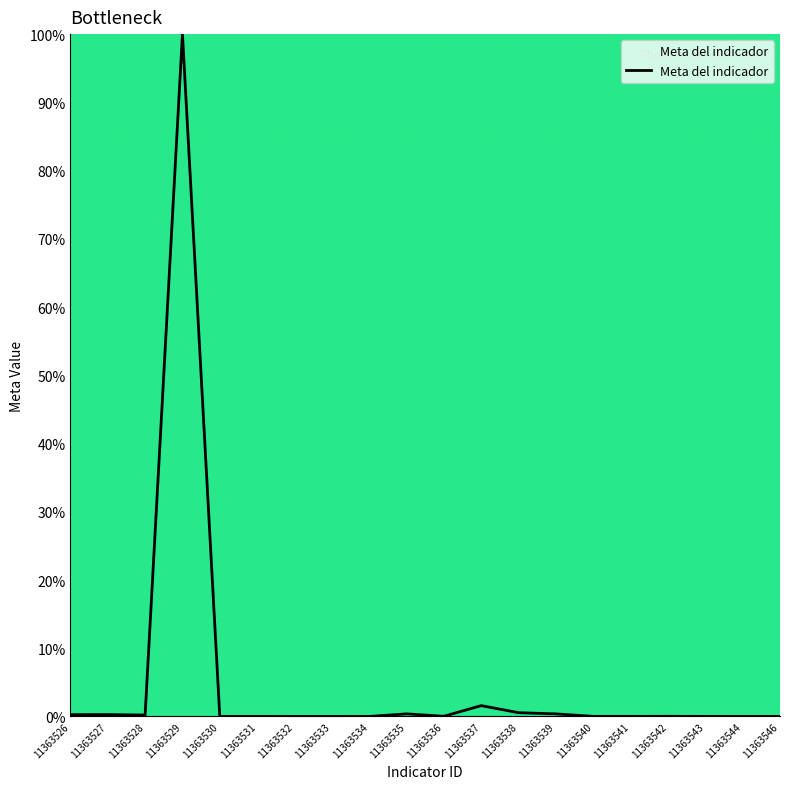

The chart shows a value of 0.0 at 11363532. True or false?

True